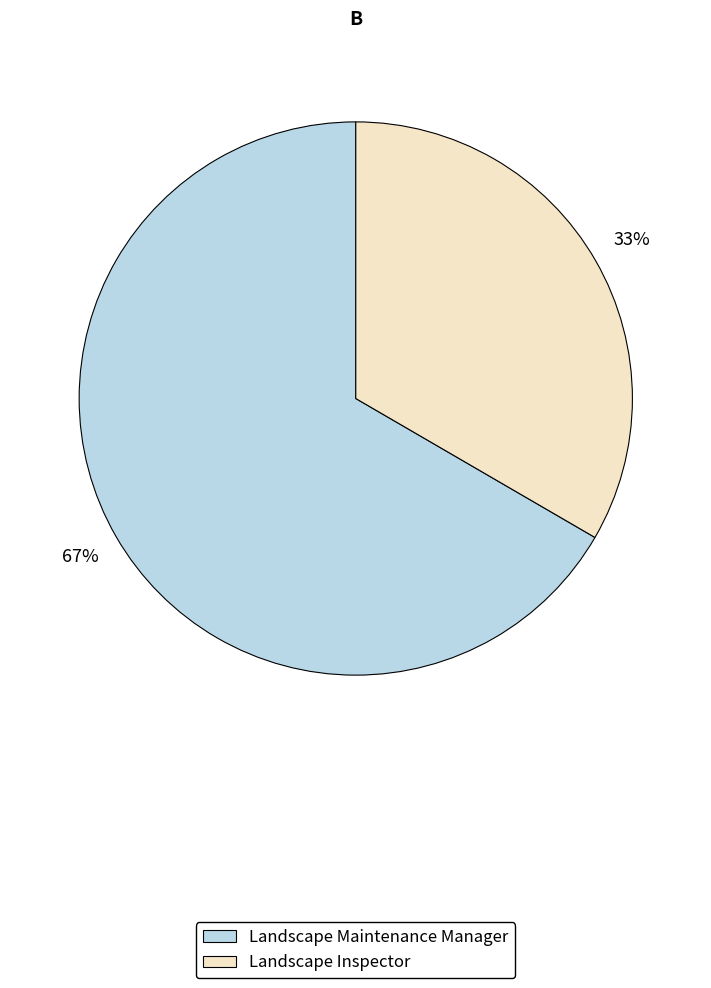

Which category has the smallest portion of the pie?

Landscape Inspector